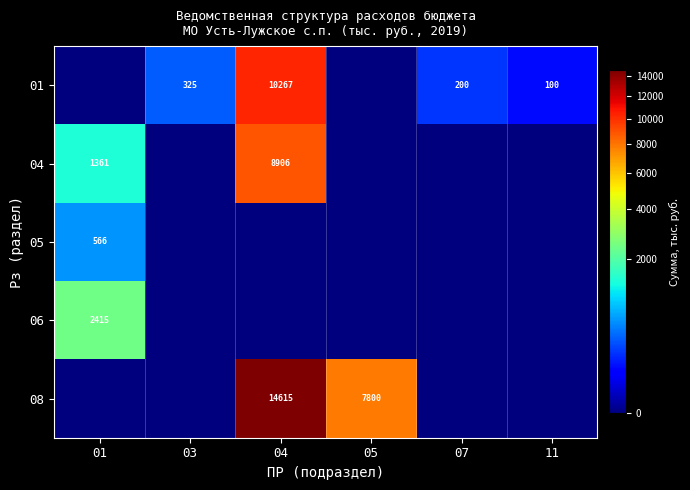

The value of 06 at 01 is 1593. True or false?

False